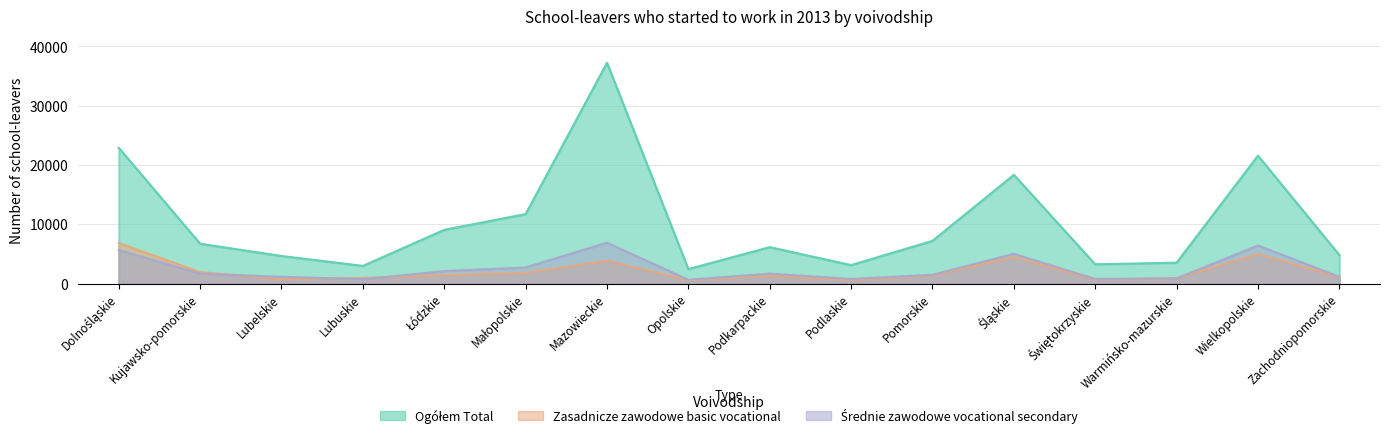

Reading left to right, extract all data points from this chart.

Ogółem Total: 22911	6720	4652	2979	9065	11721	37256	2446	6143	3115	7207	18349	3249	3524	21585	4814
Zasadnicze zawodowe basic vocational: 6831	1944	741	937	1408	1804	3860	566	1313	592	1382	4469	690	907	4980	1102
Średnie zawodowe vocational secondary: 5656	1660	1133	728	2101	2714	6885	638	1675	770	1477	5015	776	866	6414	1146